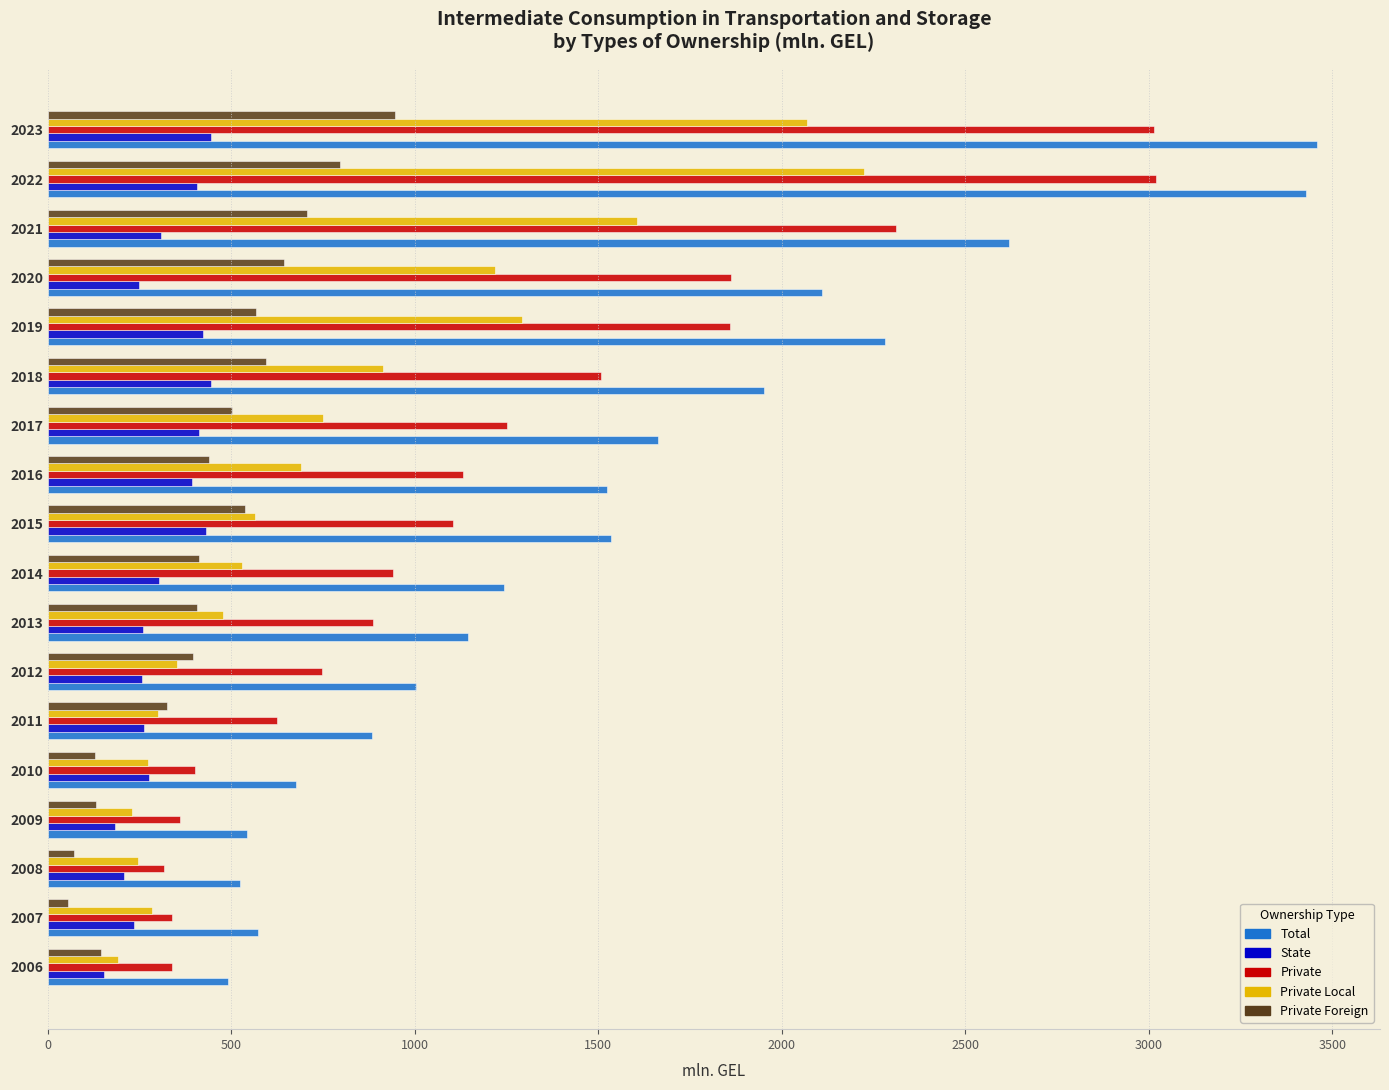

What is the difference between the Private Foreign values at 2018 and 2021?

112.1